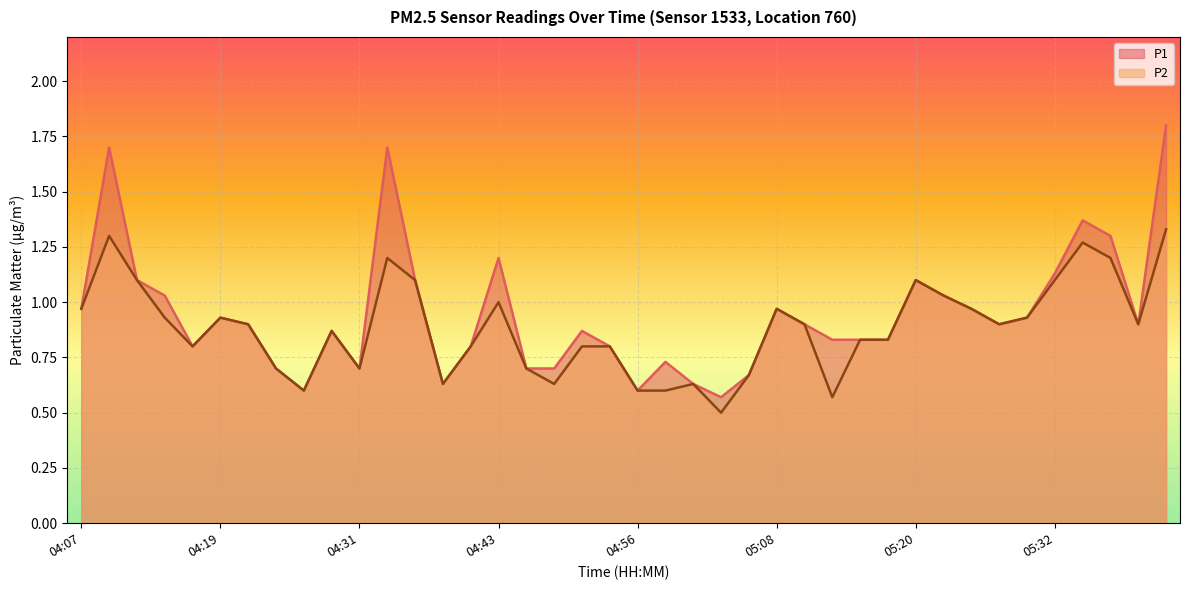

The value of P1 at 05:10 is 0.9. True or false?

True